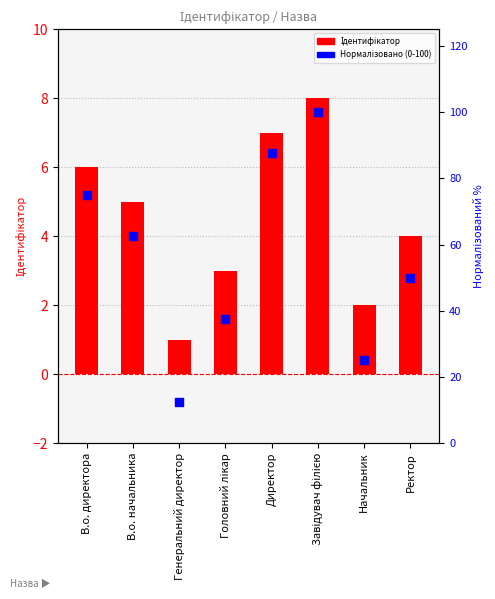

What are all the series names shown in the legend?

Ідентифікатор, Нормалізовано (0-100)